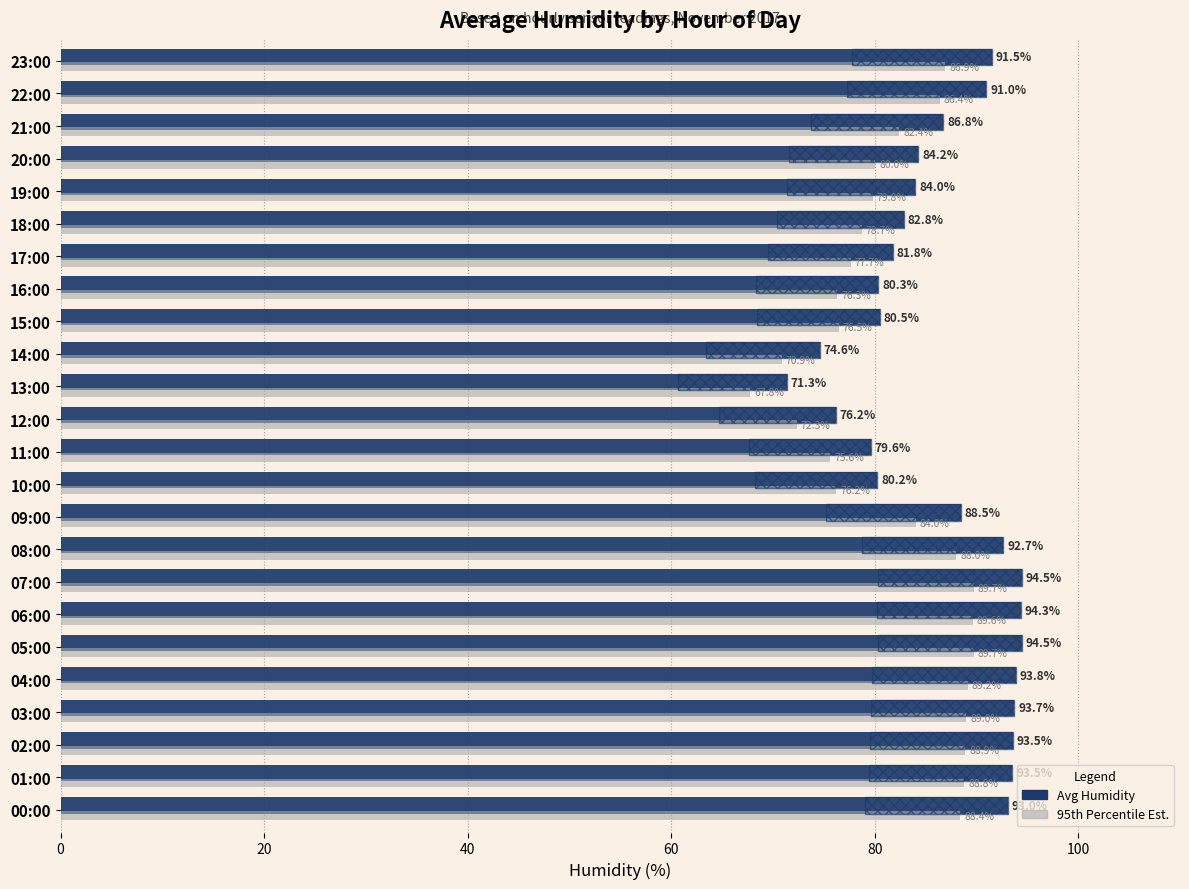

What is the average value of the 95th Percentile Estimate series?

82.2